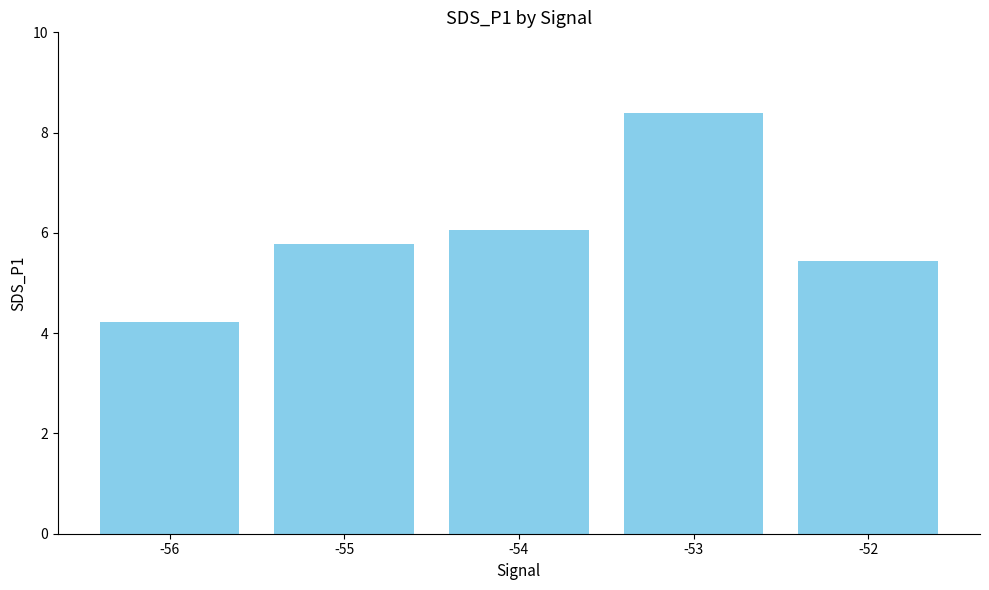

Are the bars grouped side by side (vs. stacked)?

No